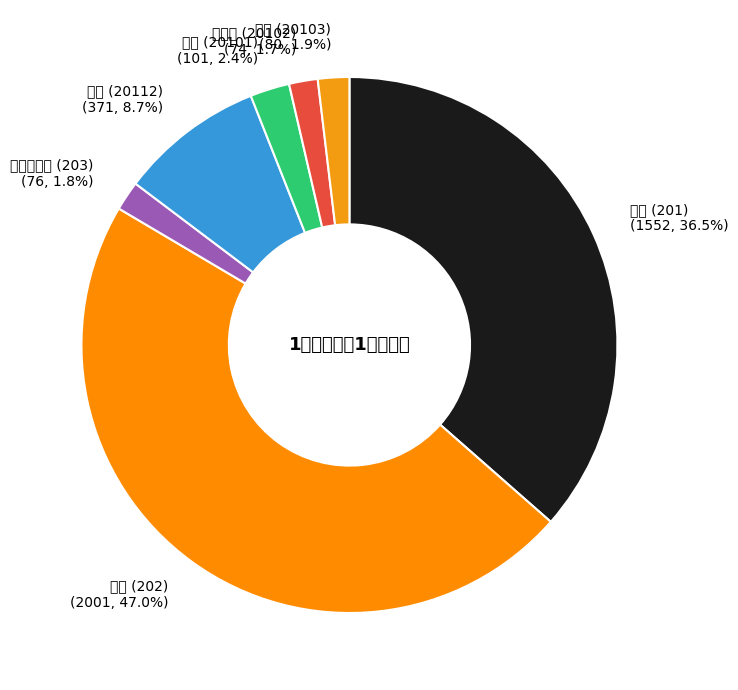

Which has a higher value, 肉類 (20103) or 穀類 (20101)?

穀類 (20101)